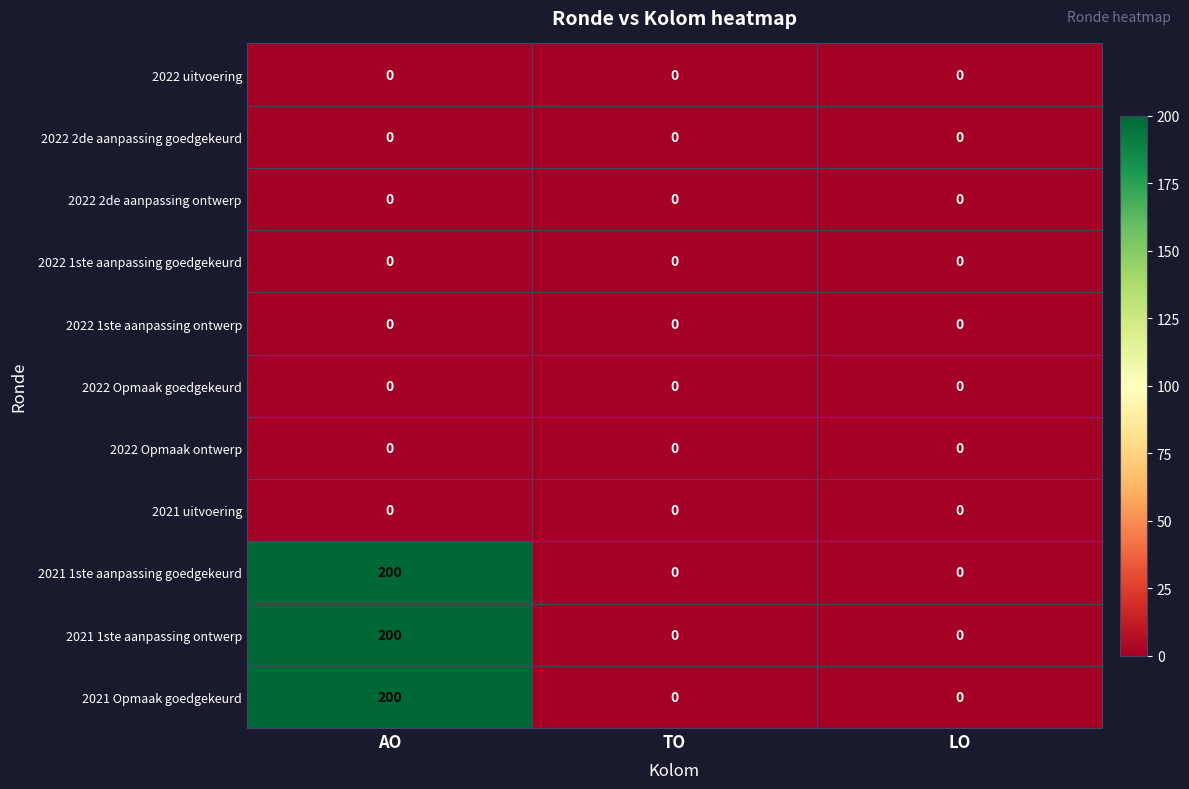

What is the difference between the highest and lowest values at AO?

200